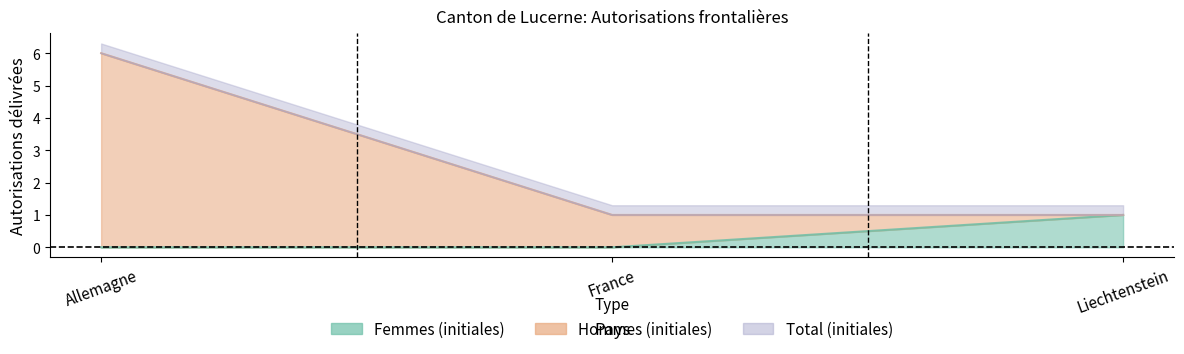

List the labels in order of Total (initiales) value, smallest first.

France, Liechtenstein, Allemagne